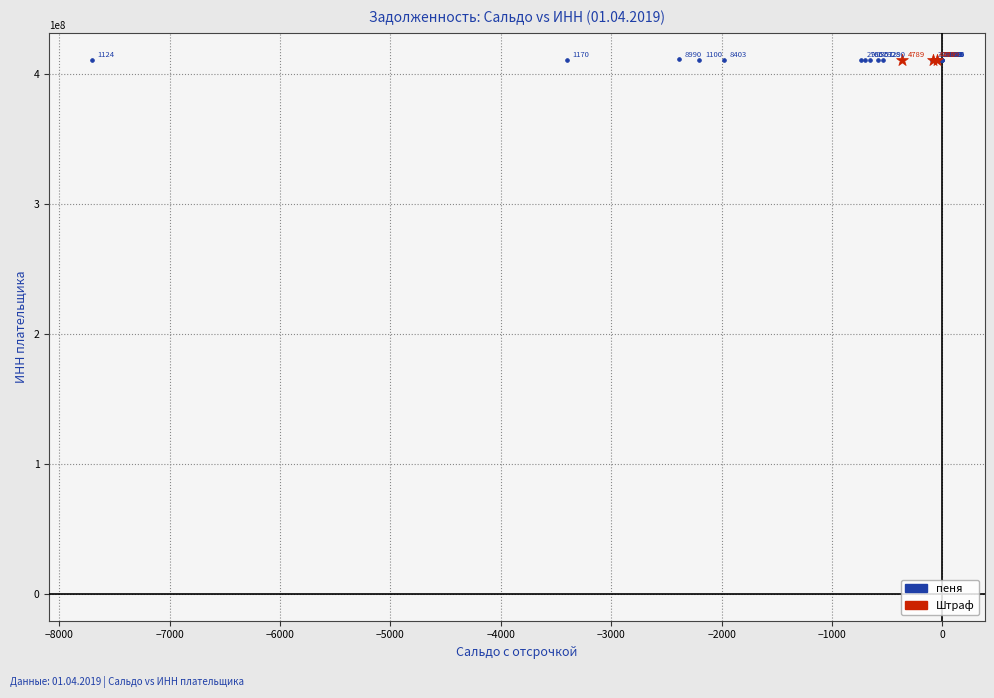

Which series contains the highest Y value?

пеня